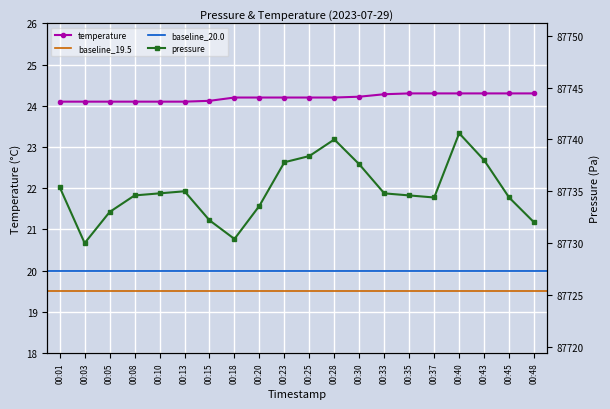

What is the value of the pressure point at the 19th from the left?

87734.4